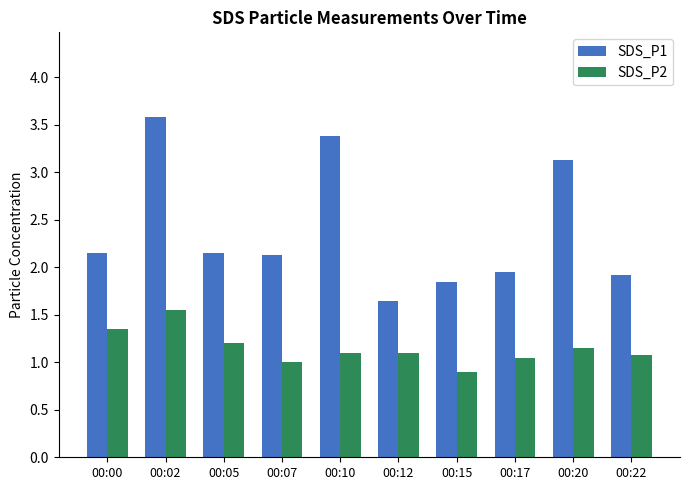

The value of SDS_P1 at 00:20 is 3.1. True or false?

True